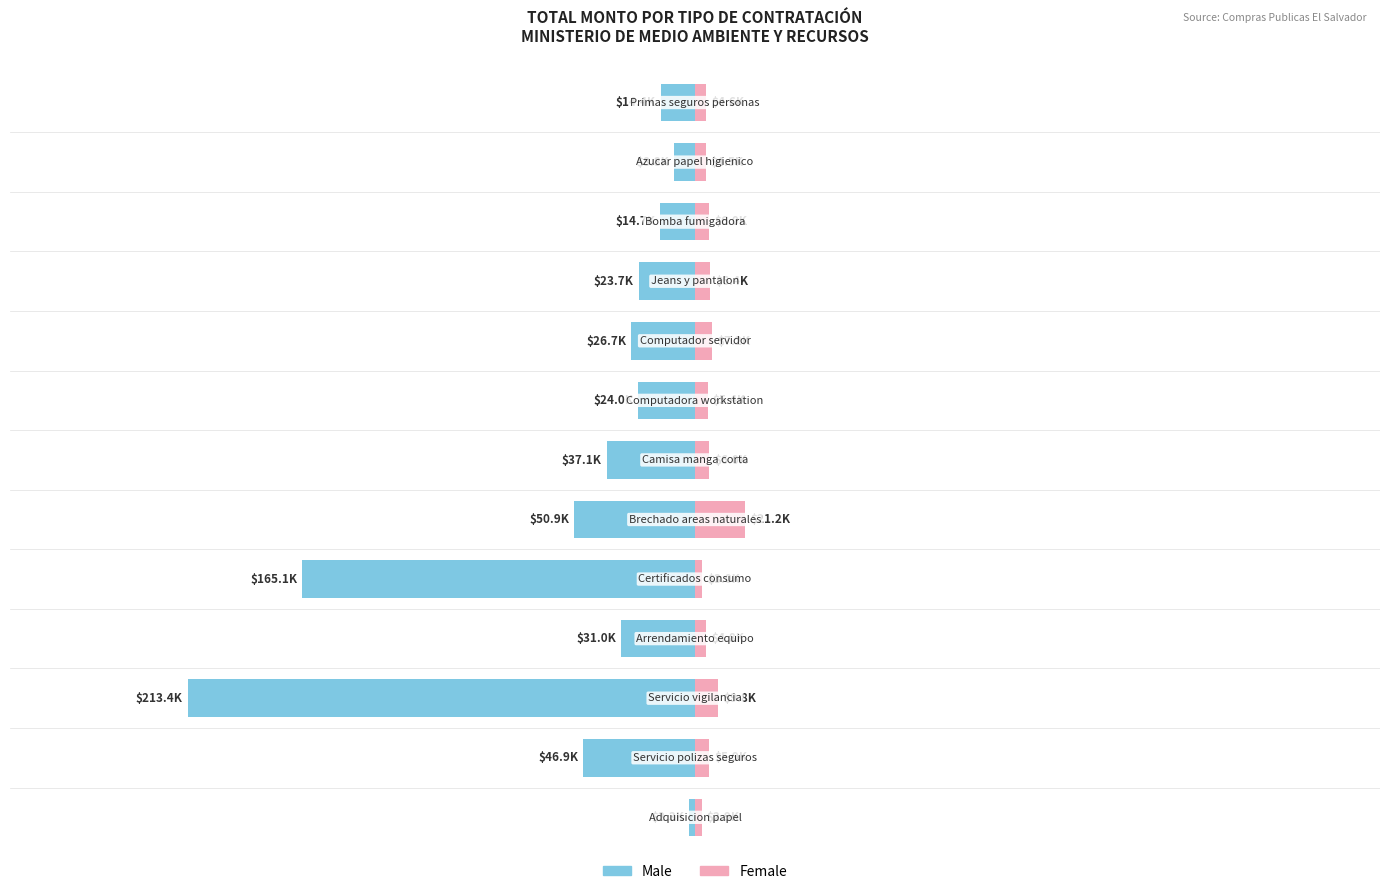

Reading right to left, extract all data points from this chart.

Male: 12=-14396.0	11=-8845.0	10=-14661.2	9=-23703.6	8=-26712.0	7=-23989.4	6=-37146.2	5=-50892.8	4=-165126.0	3=-31000.0	2=-213408.9	1=-46946.9	0=-2340.0
Female: 12=4593.9	11=4474.8	10=6000.0	9=6396.0	8=7190.0	7=5394.0	6=6038.0	5=21170.0	4=3000.0	3=4800.0	2=9750.0	1=5924.9	0=2850.0